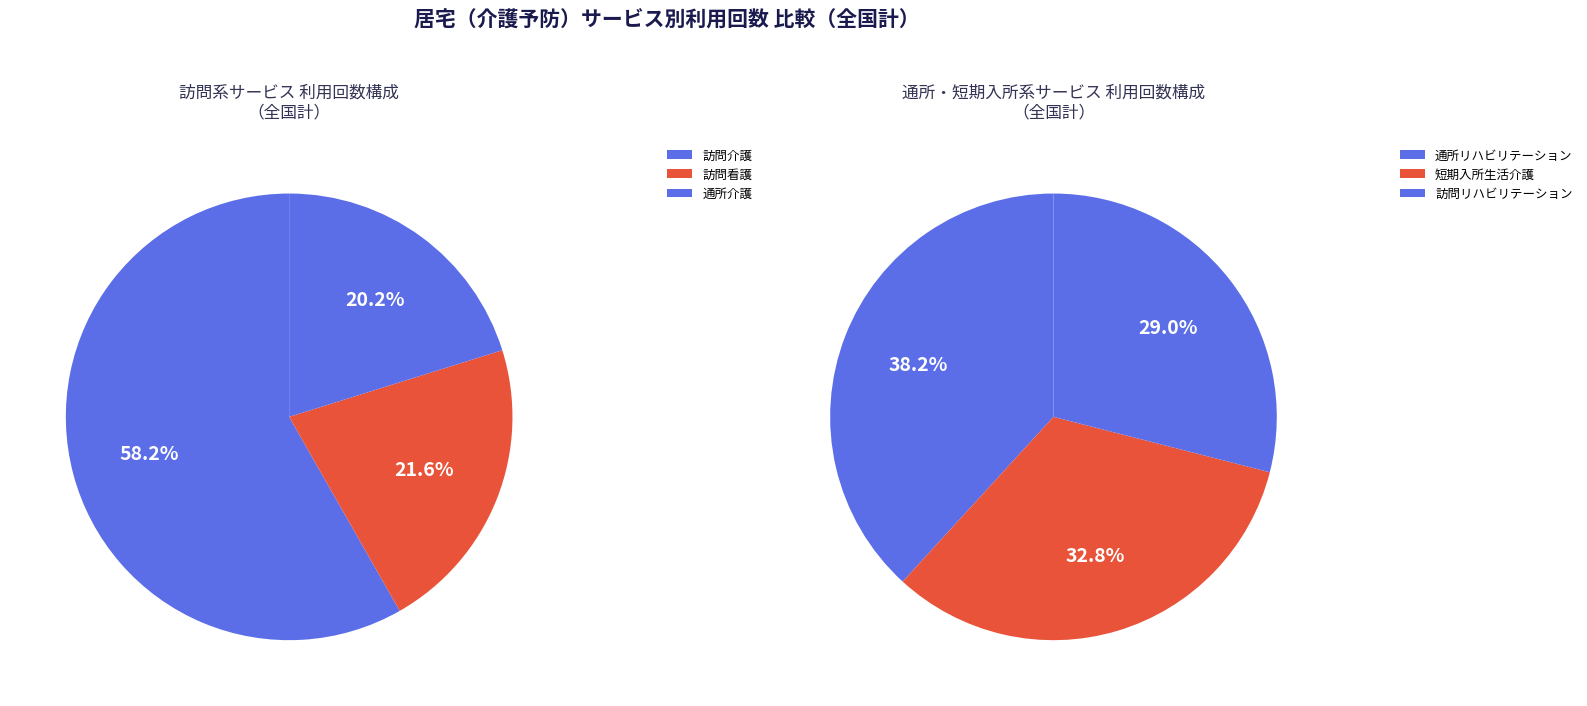

Which category has the biggest portion of the pie?

訪問介護